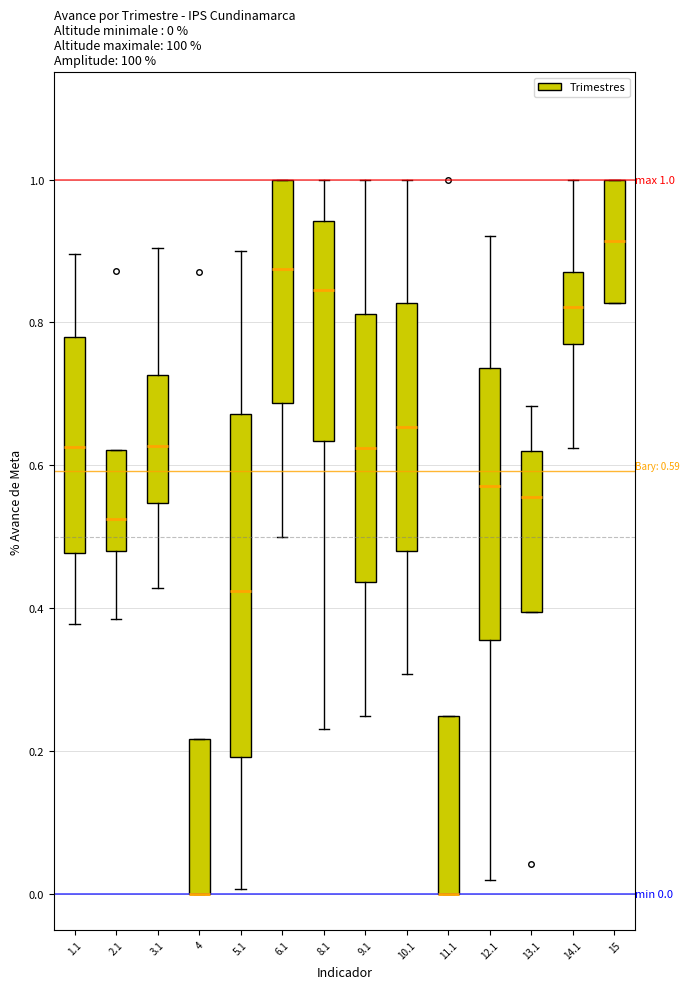

Comparing the boxes themselves (not the whiskers), which one is the tallest?

5.1